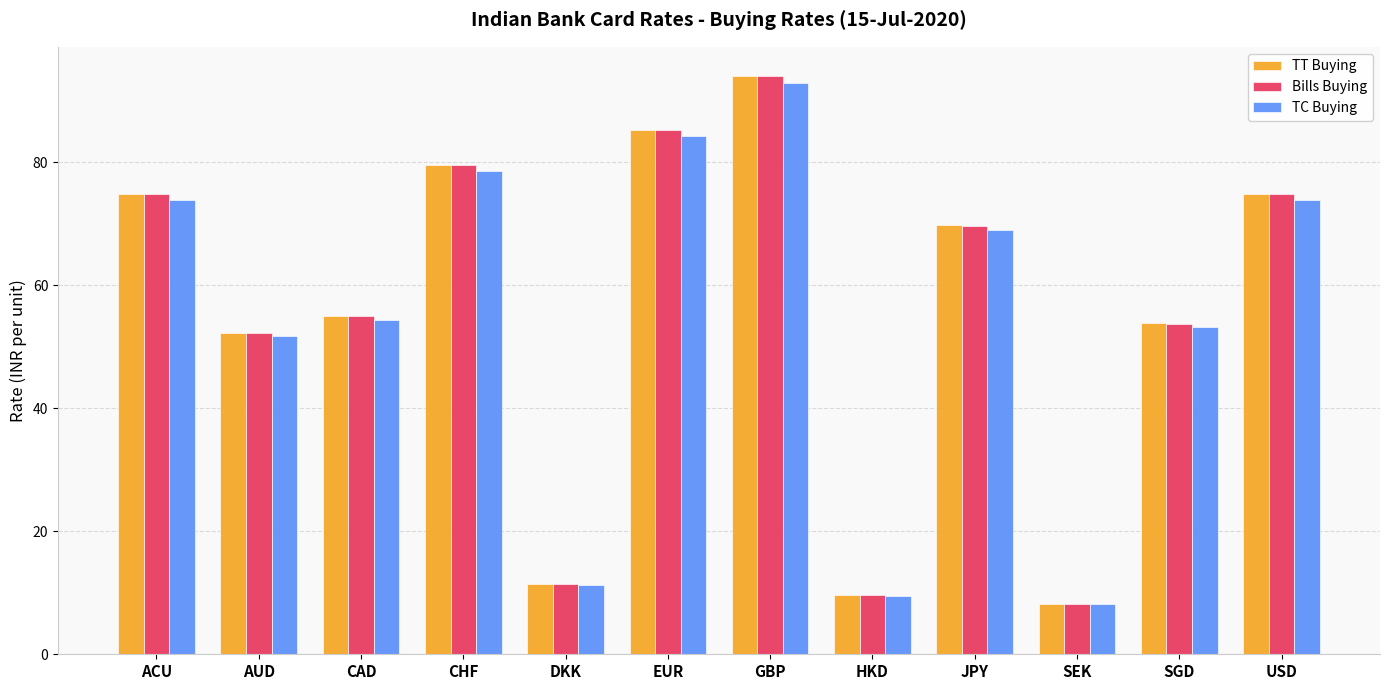

Count the number of data series in this chart.

3